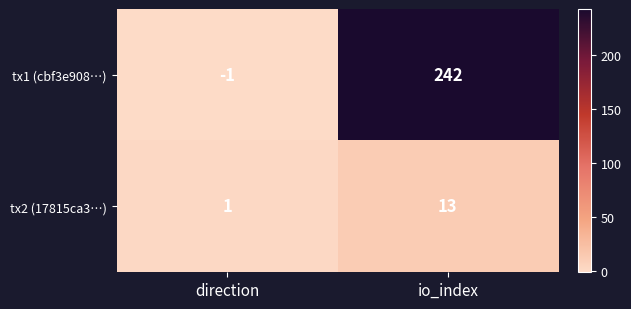

Reading left to right, extract all data points from this chart.

tx1 (cbf3e908…): -1	242
tx2 (17815ca3…): 1	13